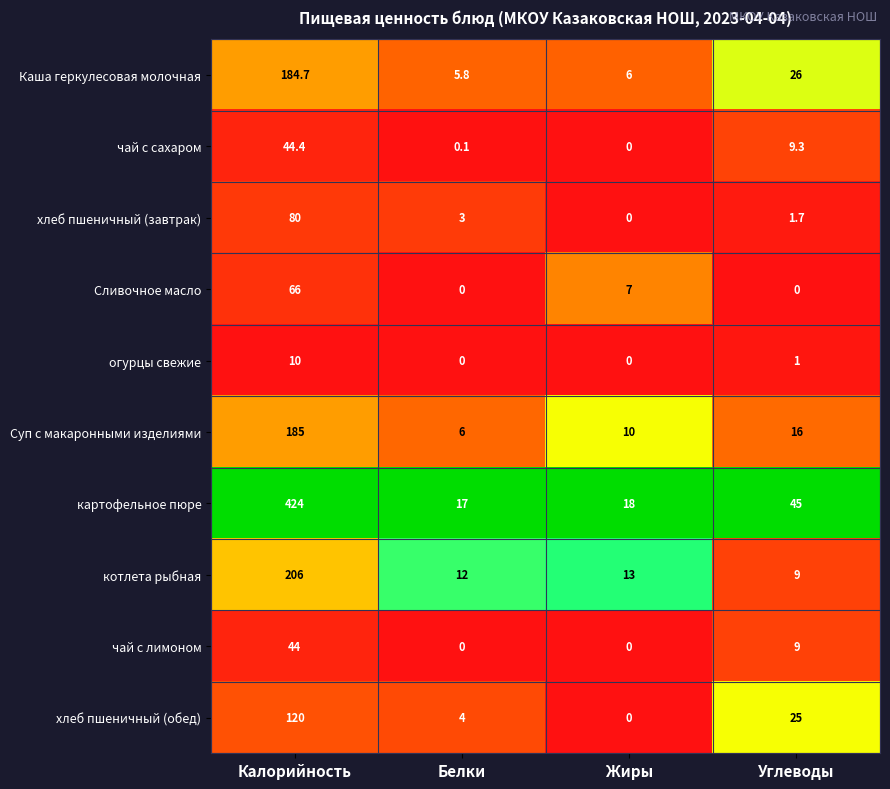

Count the number of categories in the chart.

4